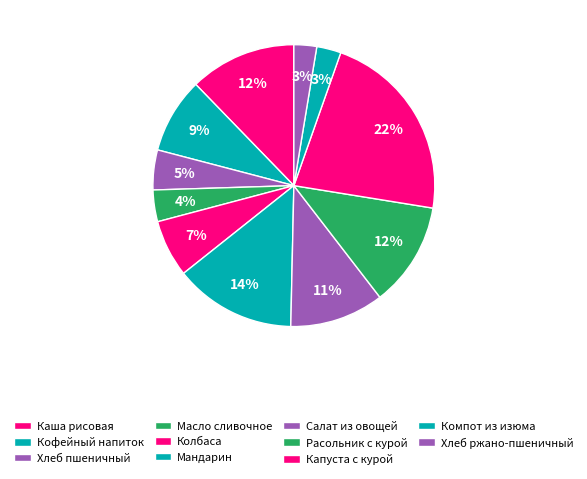

What is the total percentage of Хлеб ржано-пшеничный and Масло сливочное?

6.2%